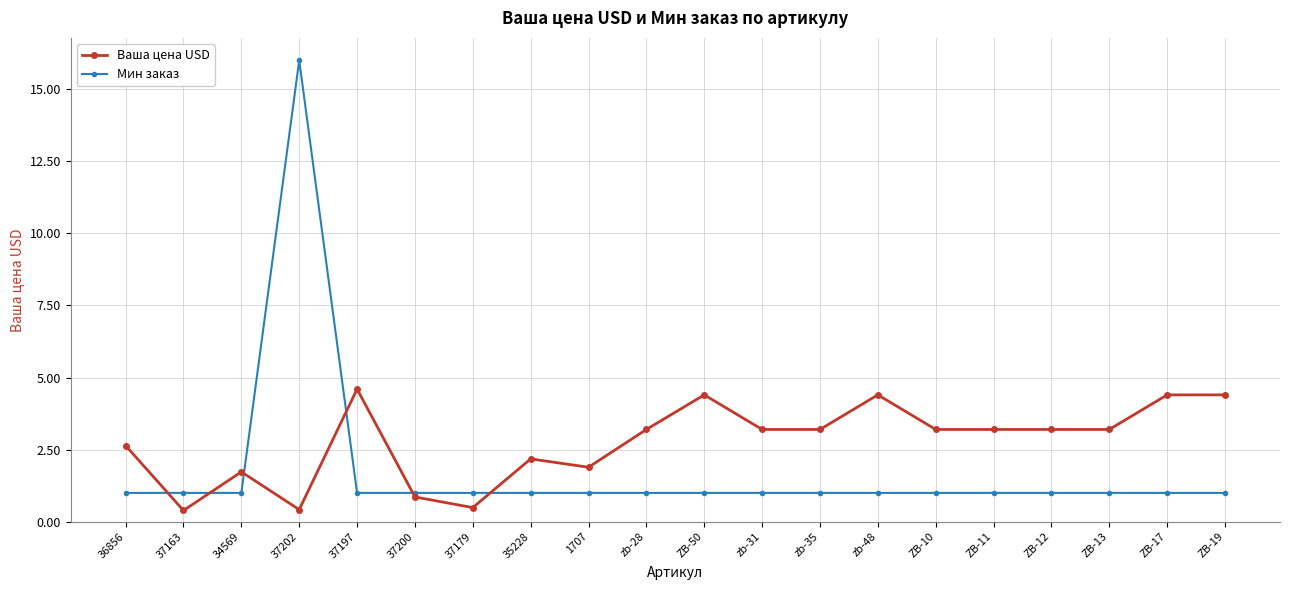

Is the value of Ваша цена USD at 1707 greater than the value of Мин заказ at ZB-19?

Yes